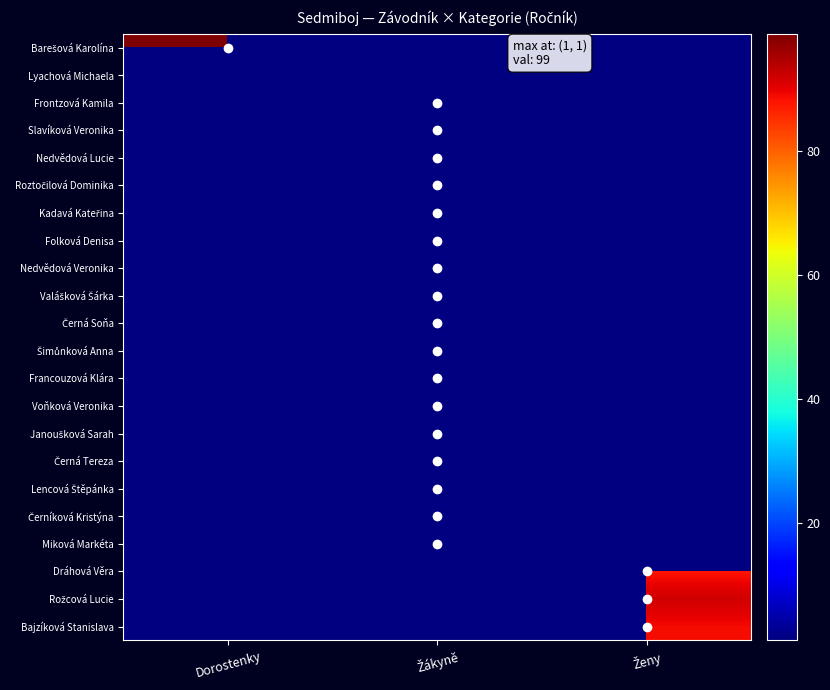

What is the greatest value displayed?

99.0